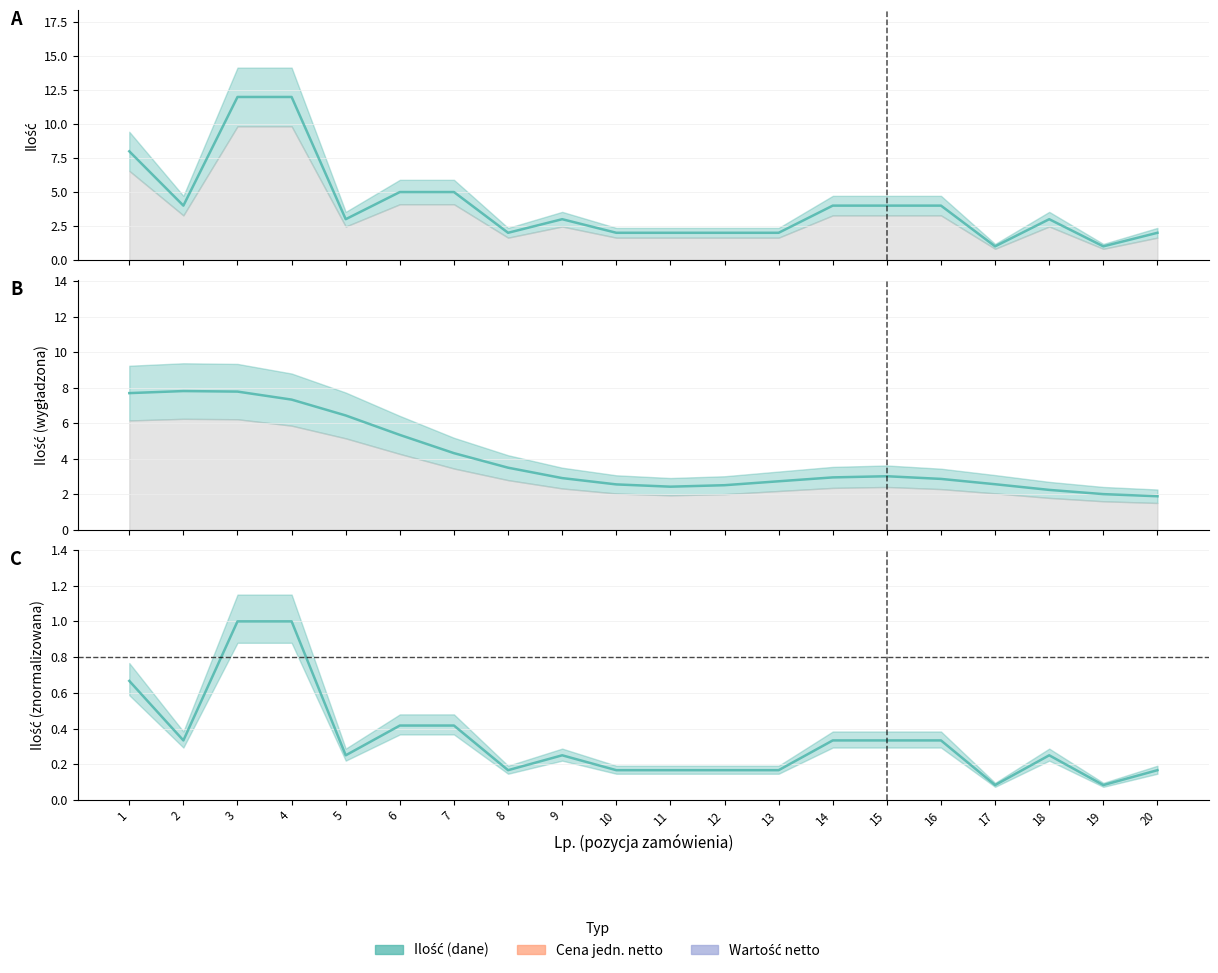

True or false: ilość (wygładzona) has a value of 2.4 at 11.

True